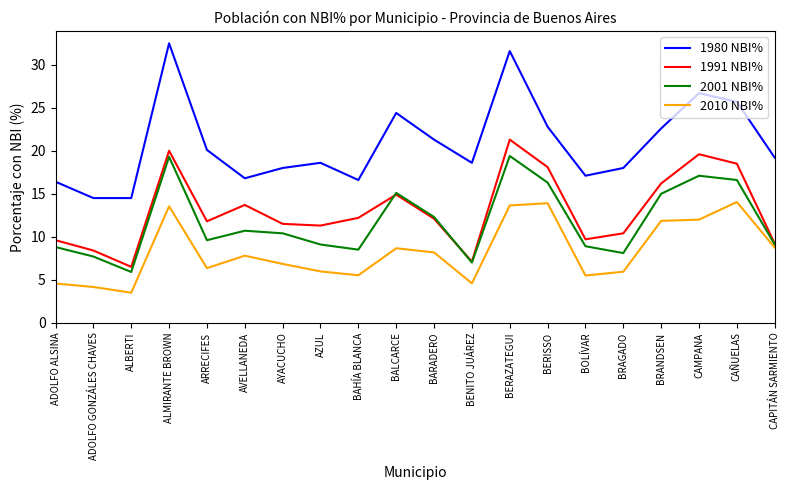

True or false: 1980 NBI% and 2010 NBI% intersect in this chart.

False